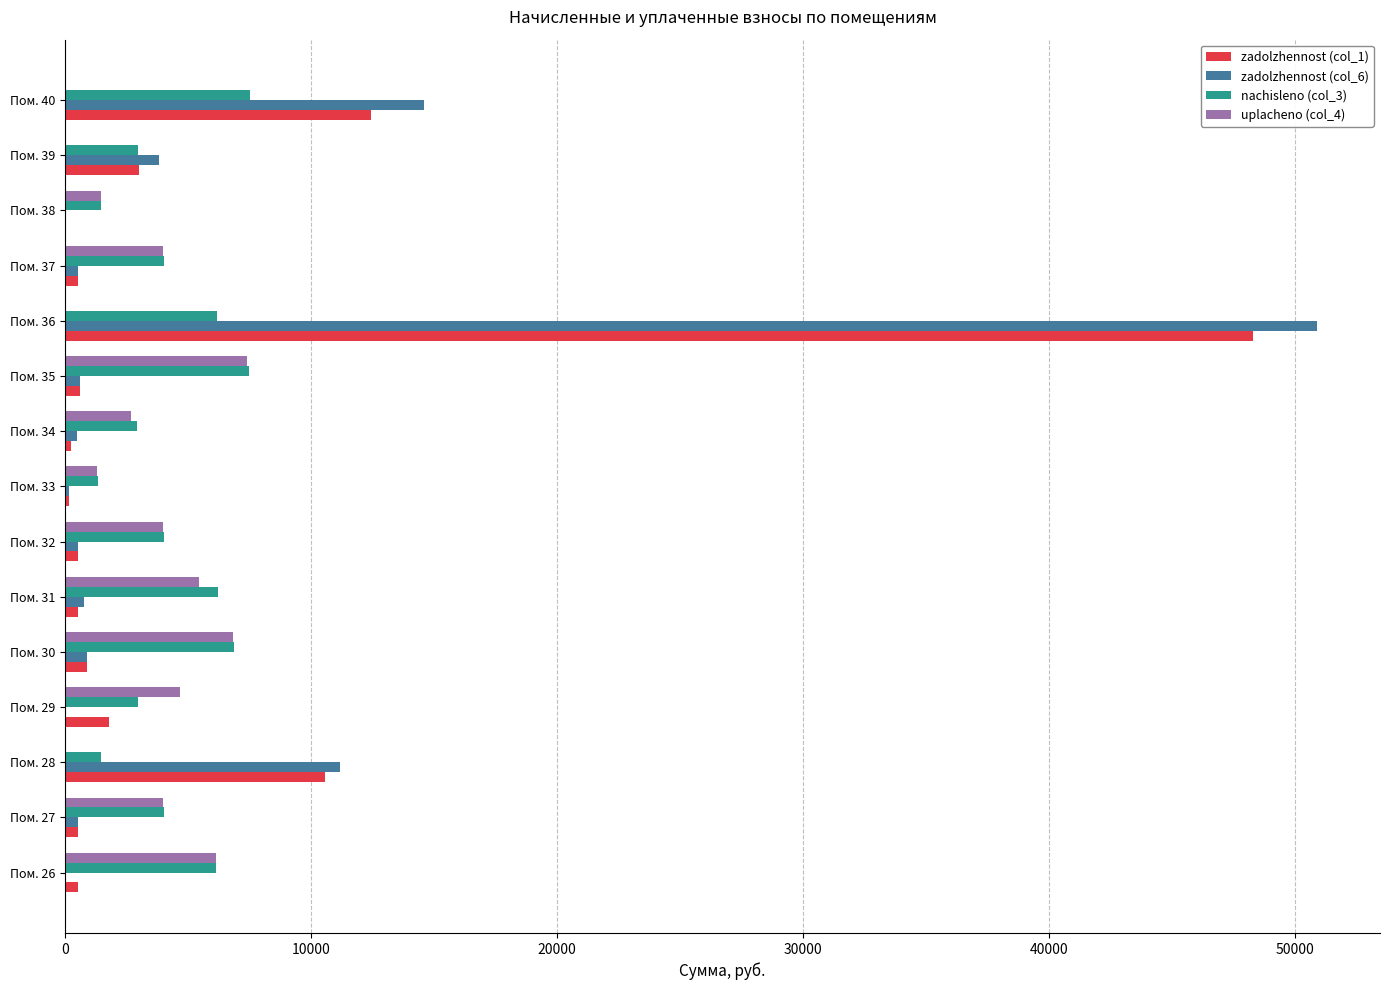

Count the number of categories in the chart.

15